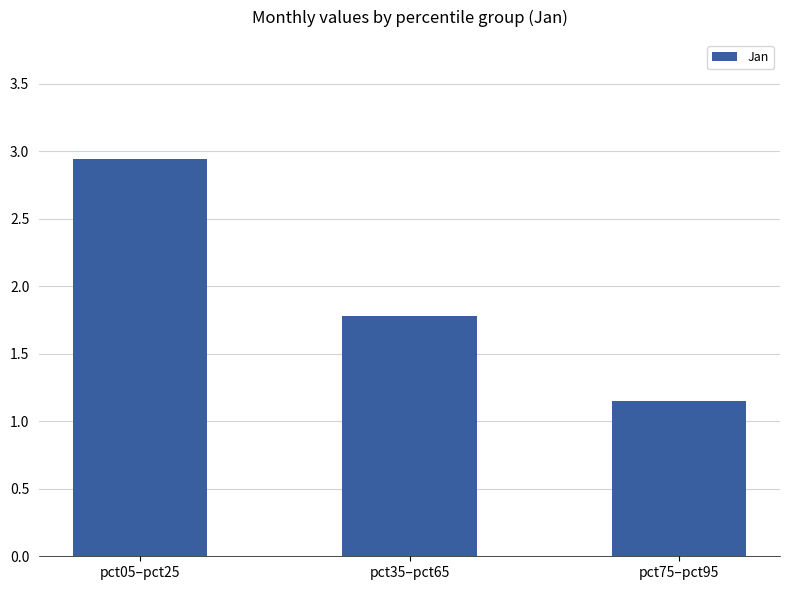

What is the sum of the values at pct35–pct65 and pct05–pct25?

4.7